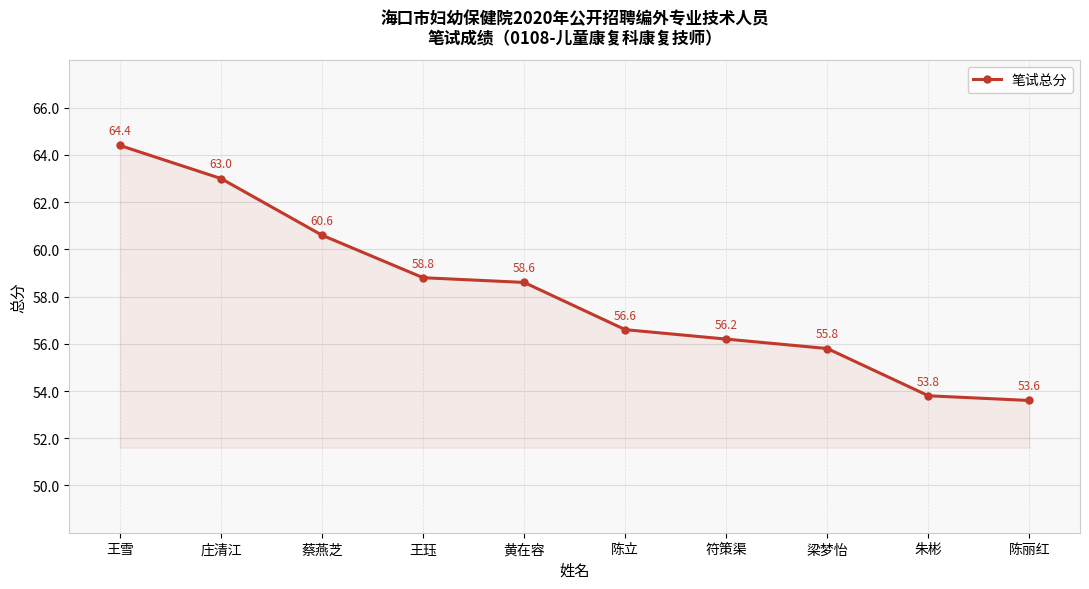

Rank the categories by value from lowest to highest.

陈丽红, 朱彬, 梁梦怡, 符策渠, 陈立, 黄在容, 王珏, 蔡燕芝, 庄清江, 王雪